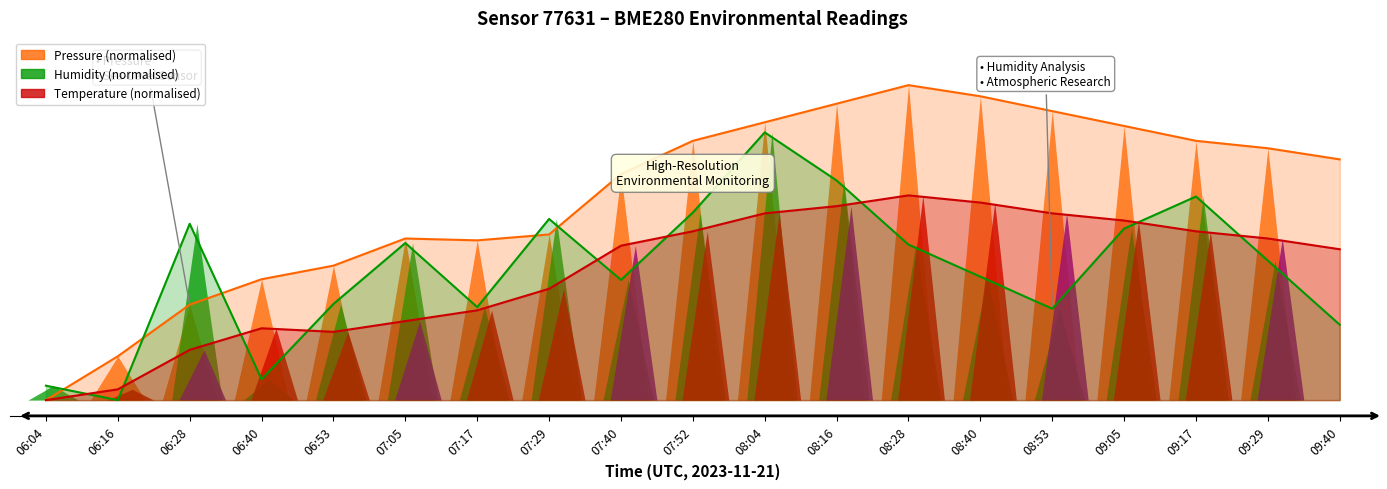

Which label corresponds to the largest value in the chart?

08:28